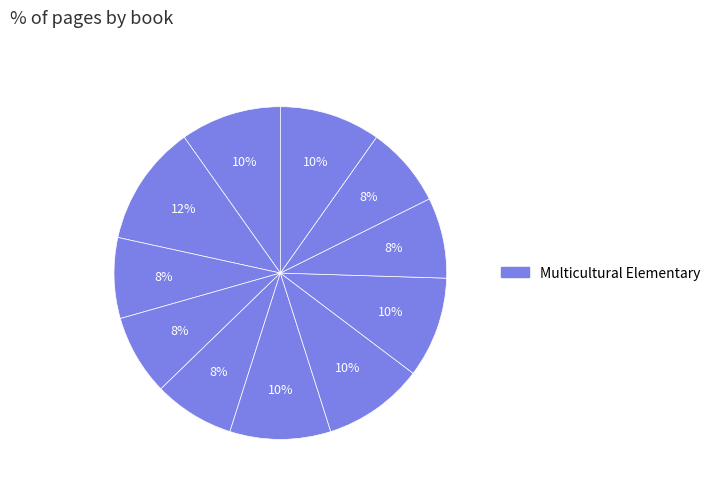

How many segments does this pie chart have?

11